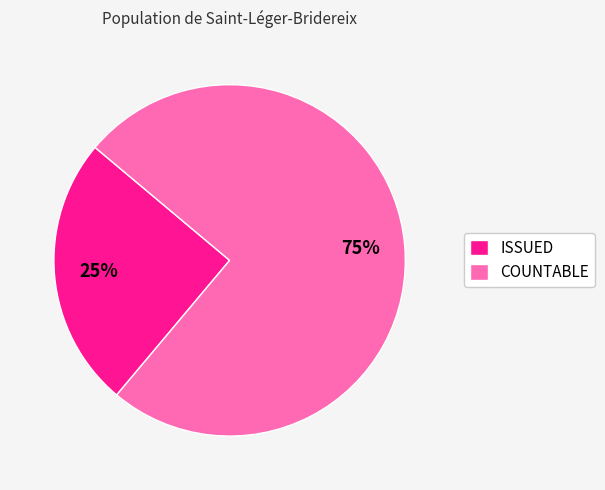

Which category has the smallest portion of the pie?

ISSUED